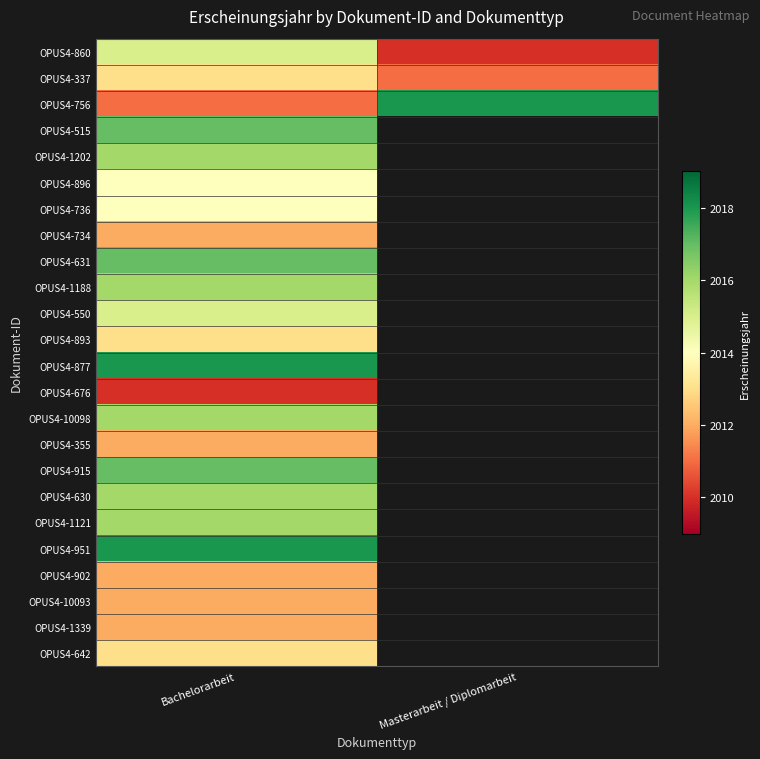

Read the OPUS4-756 value at Bachelorarbeit.

2011.0